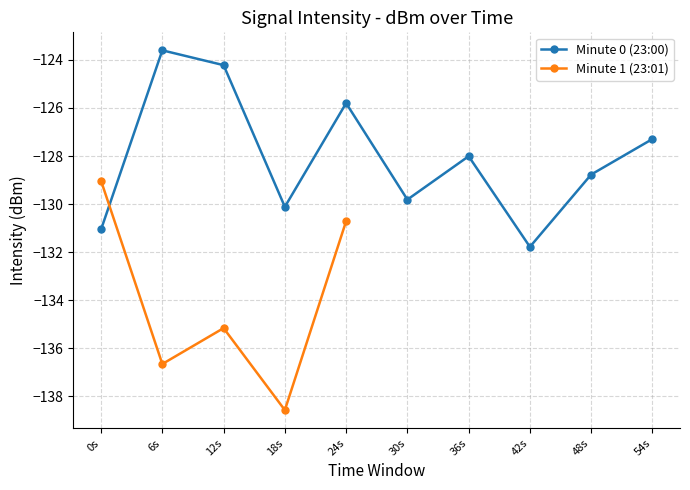

Does the chart display data point markers on the line(s)?

Yes